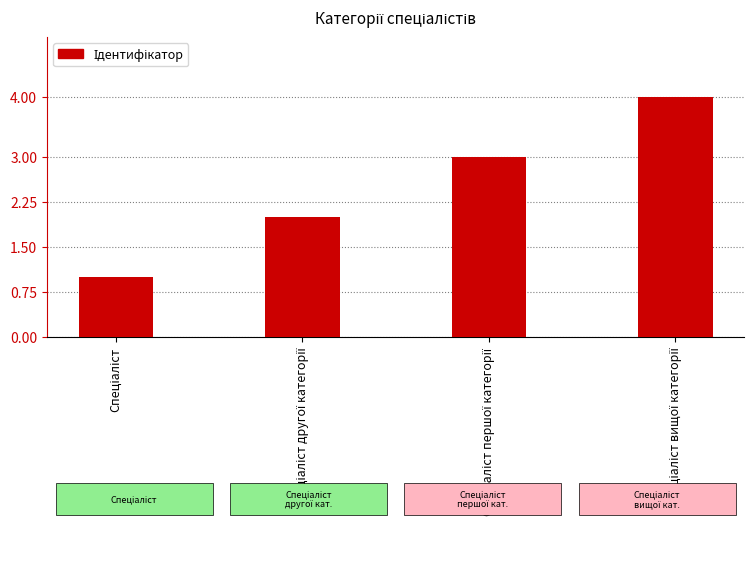

What is the greatest value displayed?

4